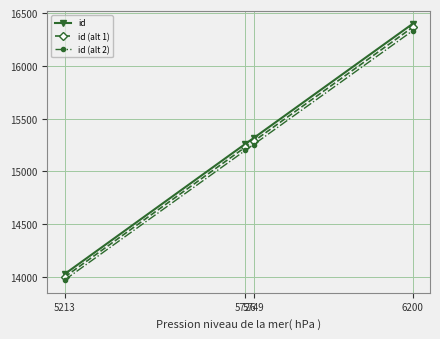

What is the difference between the id (alt 2) values at 5726 and 6200?

1131.5